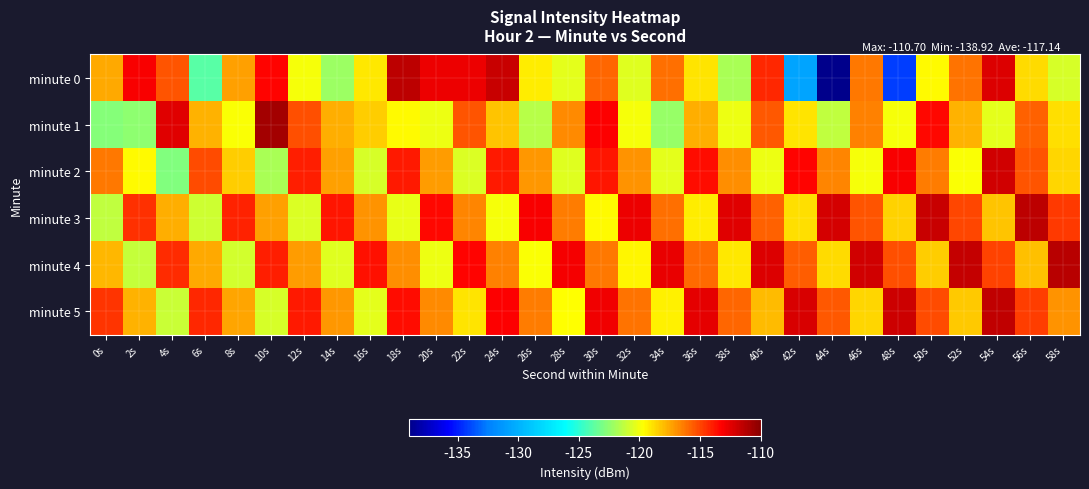

Reading left to right, what are all the values shown in this chart?

minute 0: 0s=-117.5	2s=-113.1	4s=-115.3	6s=-123.9	8s=-117.3	10s=-113.4	12s=-120.0	14s=-122.2	16s=-119.1	18s=-111.4	20s=-112.7	22s=-112.8	24s=-111.8	26s=-119.2	28s=-120.3	30s=-115.8	32s=-120.5	34s=-116.0	36s=-119.0	38s=-121.9	40s=-114.2	42s=-130.7	44s=-138.9	46s=-116.3	48s=-134.2	50s=-119.6	52s=-116.1	54s=-112.3	56s=-118.7	58s=-120.7
minute 1: 0s=-122.7	2s=-122.6	4s=-112.5	6s=-117.8	8s=-119.8	10s=-110.7	12s=-115.2	14s=-117.6	16s=-118.4	18s=-119.6	20s=-120.1	22s=-115.3	24s=-118.2	26s=-121.4	28s=-116.8	30s=-113.2	32s=-119.9	34s=-122.3	36s=-117.7	38s=-120.1	40s=-115.5	42s=-119.0	44s=-121.2	46s=-116.5	48s=-119.9	50s=-113.5	52s=-117.8	54s=-120.3	56s=-115.7	58s=-118.9
minute 2: 0s=-116.2	2s=-119.6	4s=-122.9	6s=-115.1	8s=-118.5	10s=-121.8	12s=-114.0	14s=-117.3	16s=-120.7	18s=-113.9	20s=-117.2	22s=-120.6	24s=-113.9	26s=-117.1	28s=-120.5	30s=-113.8	32s=-117.0	34s=-120.3	36s=-113.6	38s=-116.9	40s=-120.1	42s=-113.3	44s=-116.7	46s=-119.9	48s=-113.1	50s=-116.5	52s=-119.8	54s=-112.0	56s=-115.3	58s=-118.7
minute 3: 0s=-121.2	2s=-114.5	4s=-117.7	6s=-120.9	8s=-114.1	10s=-117.3	12s=-120.6	14s=-113.8	16s=-117.0	18s=-120.2	20s=-113.5	22s=-116.7	24s=-119.9	26s=-113.1	28s=-116.3	30s=-119.6	32s=-112.8	34s=-116.0	36s=-119.2	38s=-112.5	40s=-115.7	42s=-118.9	44s=-112.1	46s=-115.3	48s=-118.6	50s=-111.8	52s=-115.0	54s=-118.2	56s=-111.5	58s=-114.7
minute 4: 0s=-117.9	2s=-121.1	4s=-114.3	6s=-117.6	8s=-120.8	10s=-114.0	12s=-117.2	14s=-120.5	16s=-113.7	18s=-116.9	20s=-120.1	22s=-113.3	24s=-116.6	26s=-119.8	28s=-113.0	30s=-116.2	32s=-119.5	34s=-112.7	36s=-115.9	38s=-119.1	40s=-112.3	42s=-115.6	44s=-118.8	46s=-112.0	48s=-115.2	50s=-118.5	52s=-111.7	54s=-114.9	56s=-118.1	58s=-111.3
minute 5: 0s=-114.6	2s=-117.8	4s=-121.0	6s=-114.2	8s=-117.5	10s=-120.7	12s=-113.9	14s=-117.1	16s=-120.3	18s=-113.6	20s=-116.8	22s=-119.0	24s=-113.2	26s=-116.5	28s=-119.7	30s=-112.9	32s=-116.1	34s=-119.3	36s=-112.6	38s=-115.8	40s=-118.0	42s=-112.2	44s=-115.5	46s=-118.7	48s=-111.9	50s=-115.1	52s=-118.3	54s=-111.6	56s=-114.8	58s=-117.0